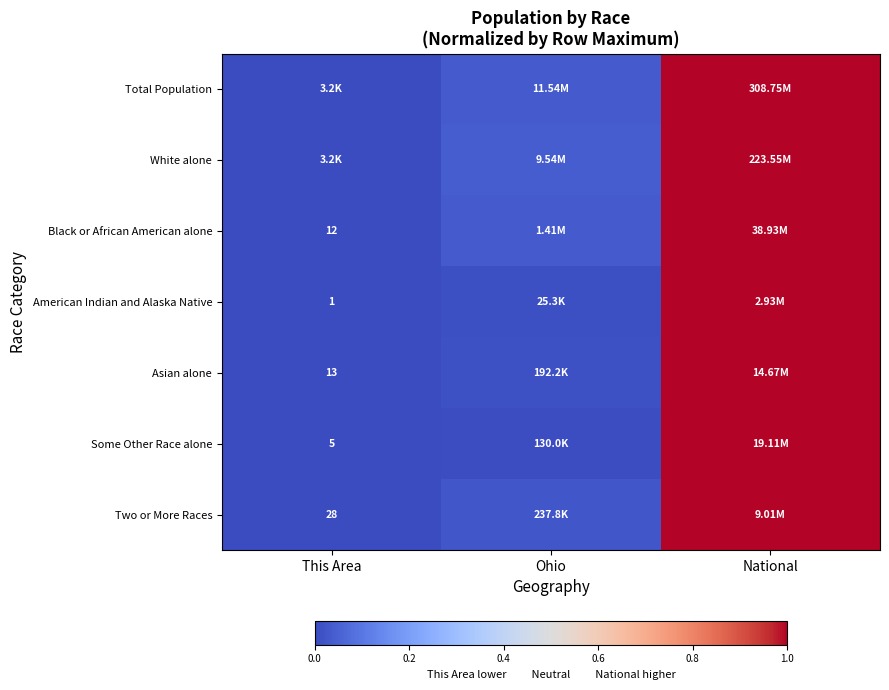

Is it true that Two or More Races equals 0.0 at Ohio?

False